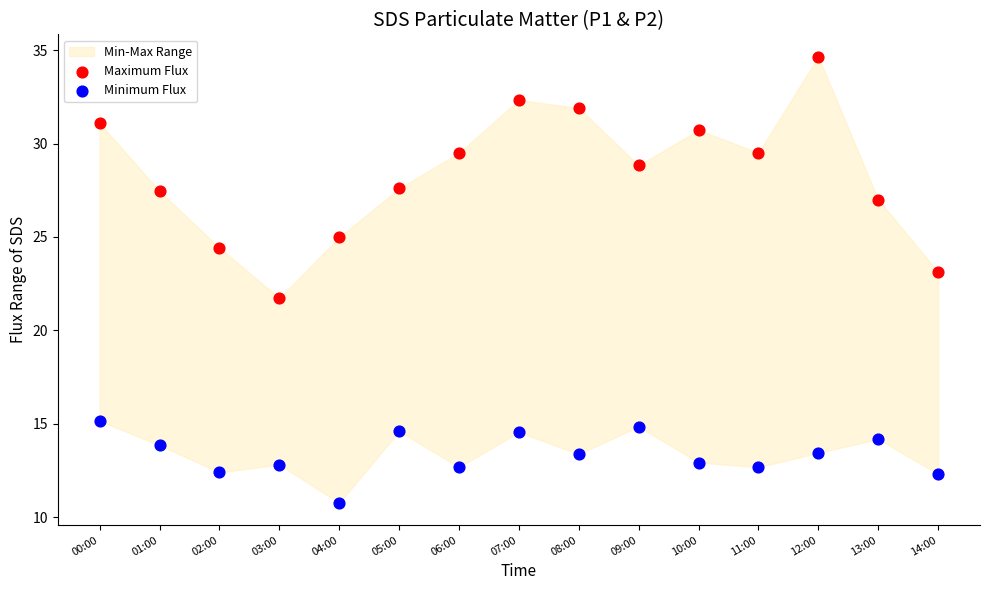

Which series has the largest Y range (max minus min)?

Maximum Flux